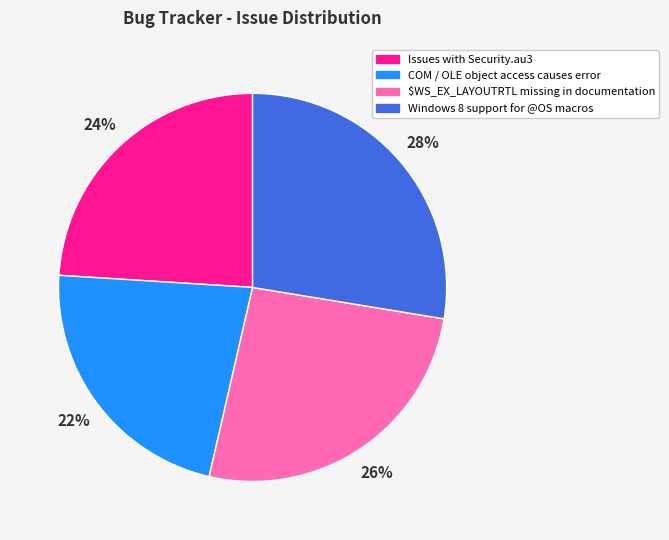

What percentage is the COM / OLE object access causes error slice, to the nearest percent?

22%